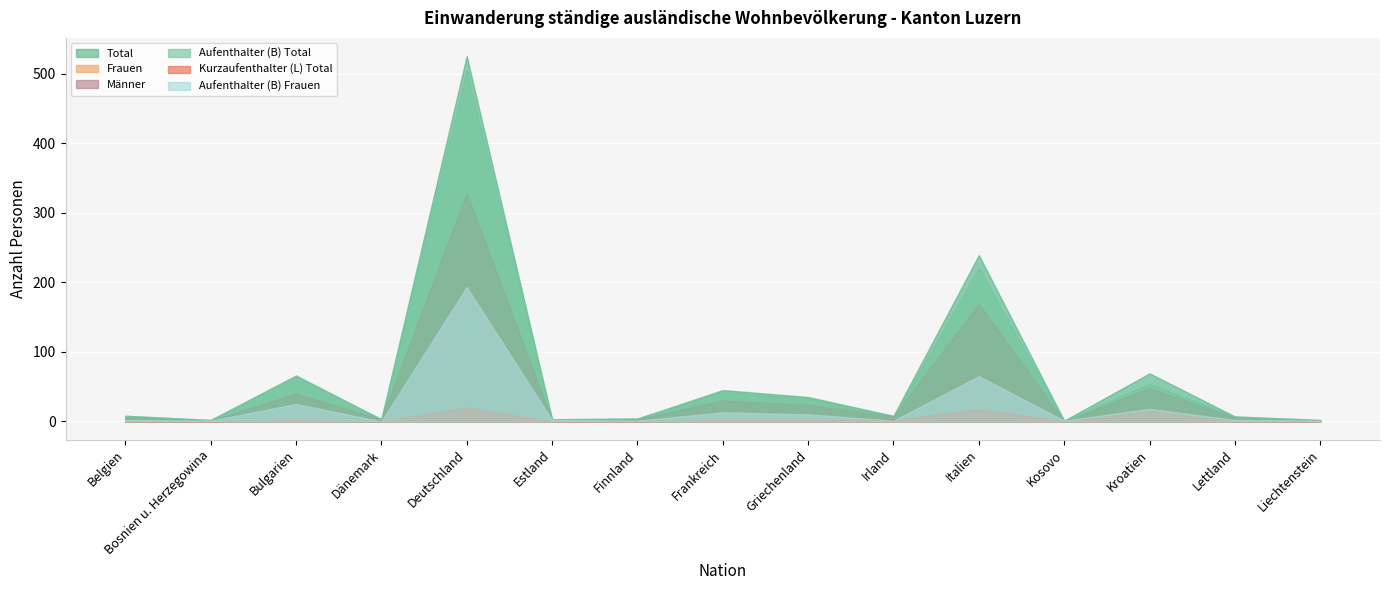

Which series has the widest spread of values?

Total